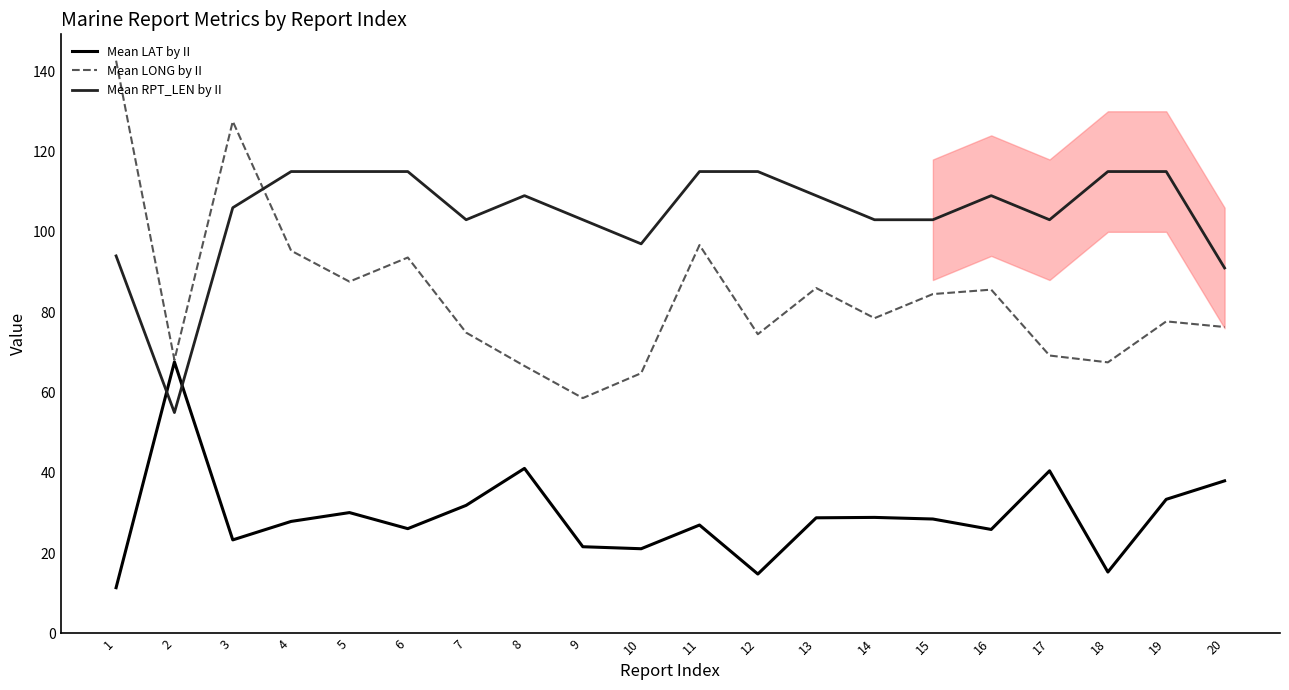

Which series has the largest range (max minus min)?

Mean LONG by II